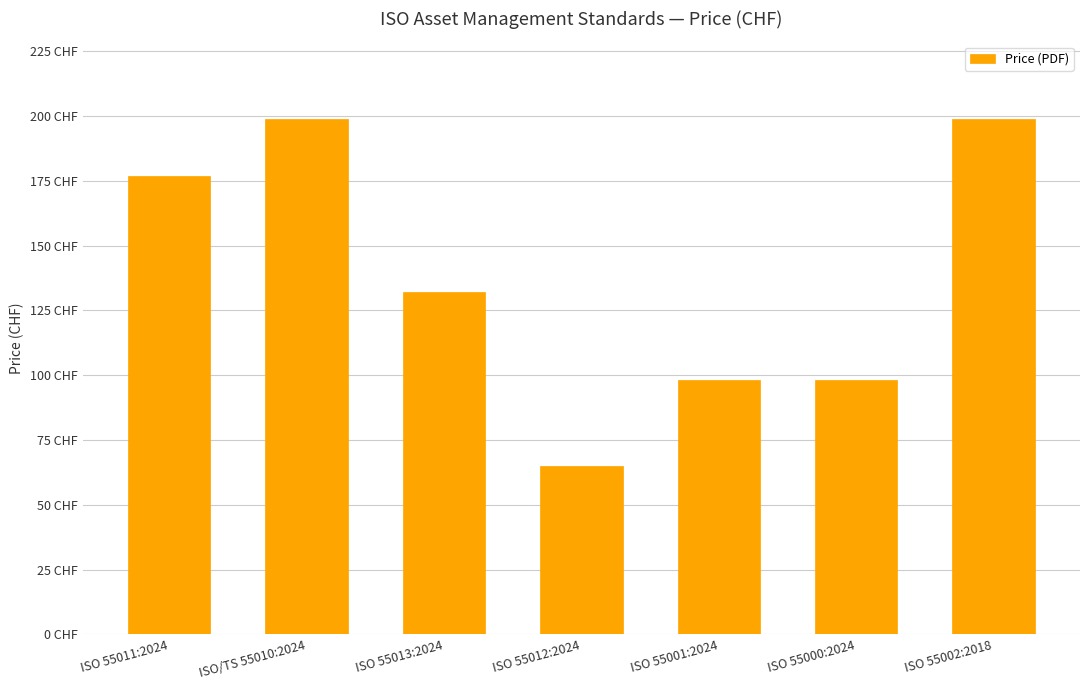

What is the change in value from ISO 55001:2024 to ISO 55002:2018?

+101